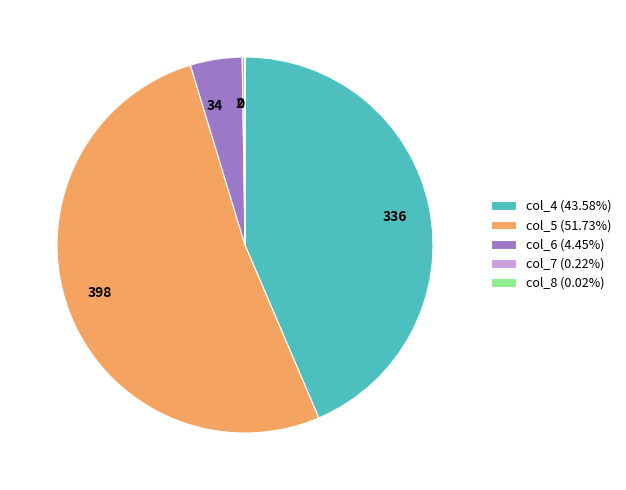

Which has a higher value, 34 or 398?

398